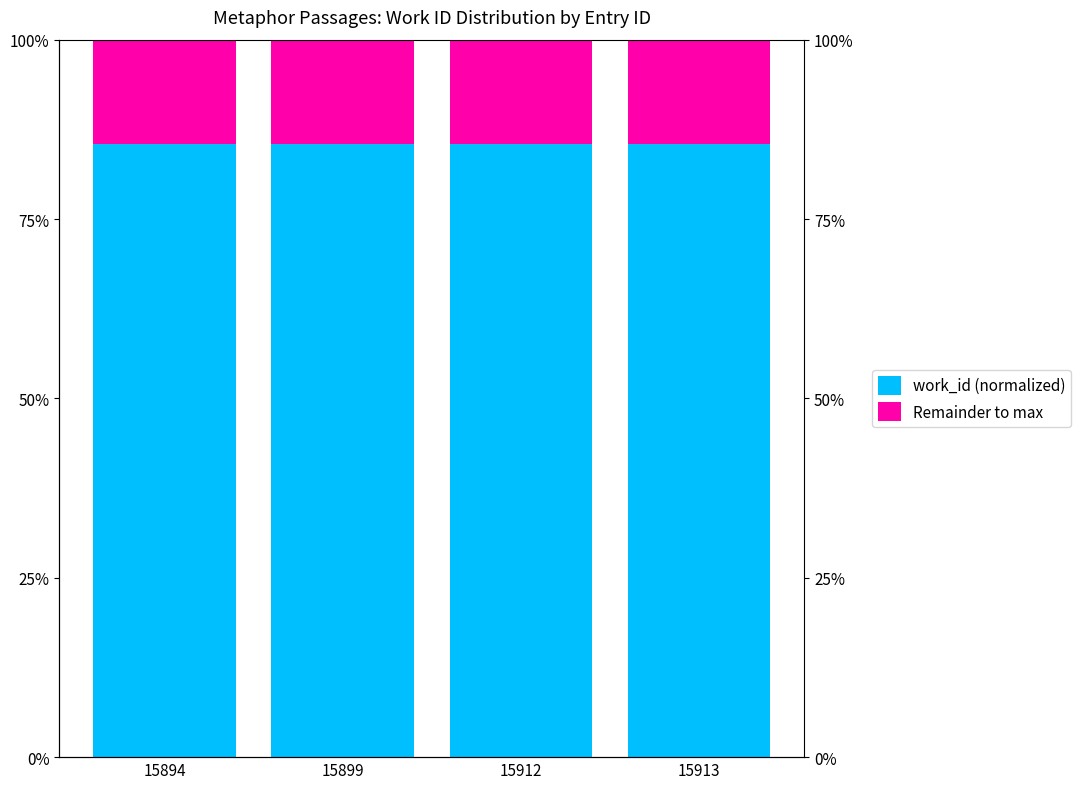

Which series changed the most between 15894 and 15912?

work_id (normalized)